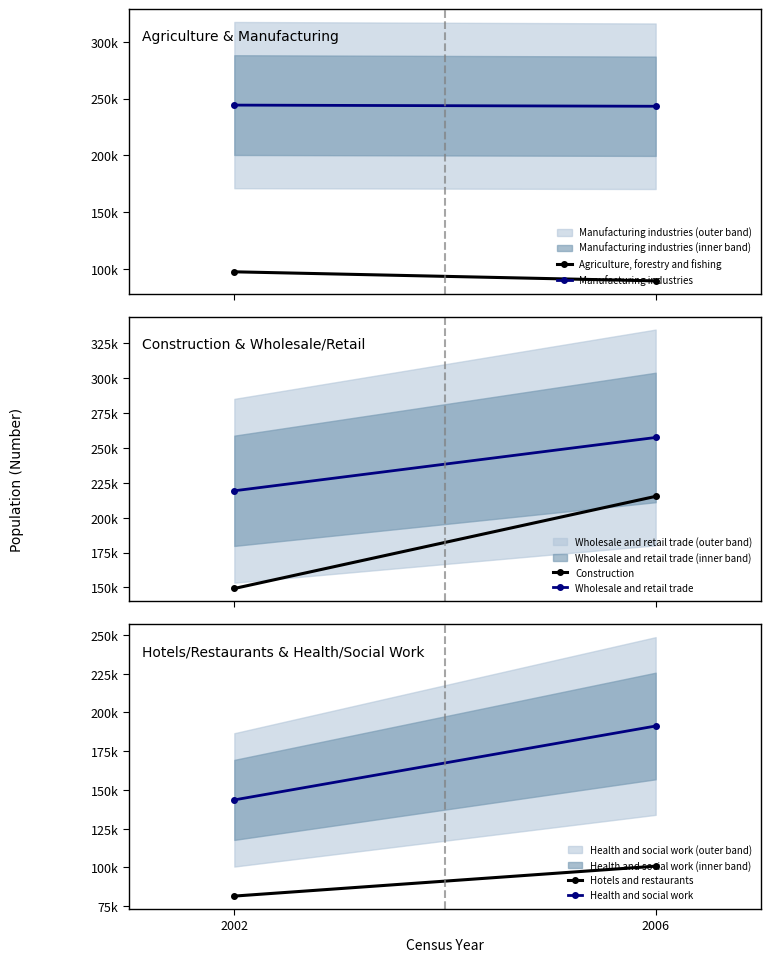

Read the Hotels and restaurants value at 2002.

81418